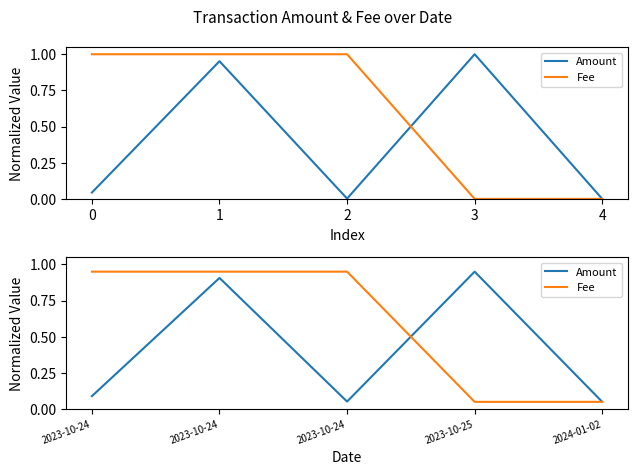

What is the total value across all series at 2023-10-24?

1.0